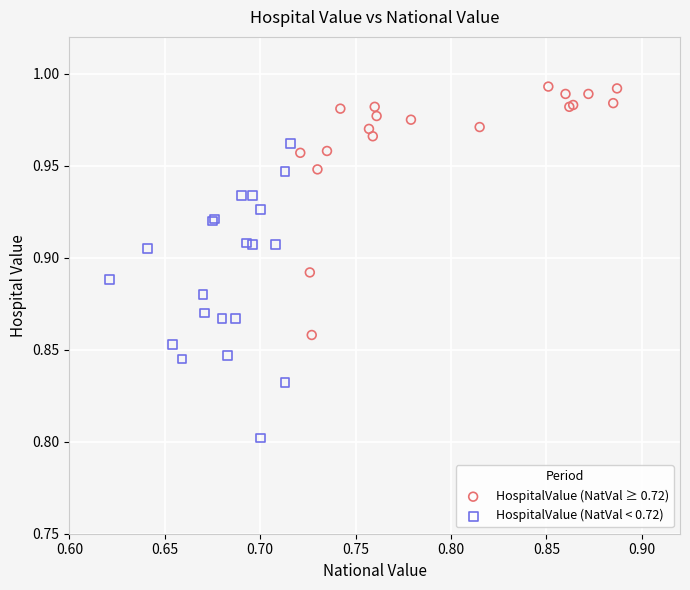

Which series has the widest spread of Y values?

HospitalValue (NatVal < 0.72)